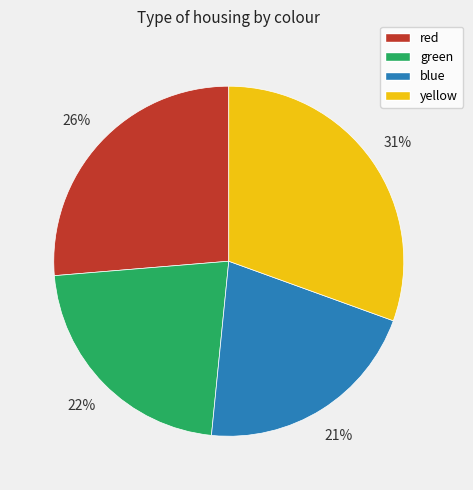

Rank the categories by value from highest to lowest.

yellow, red, green, blue